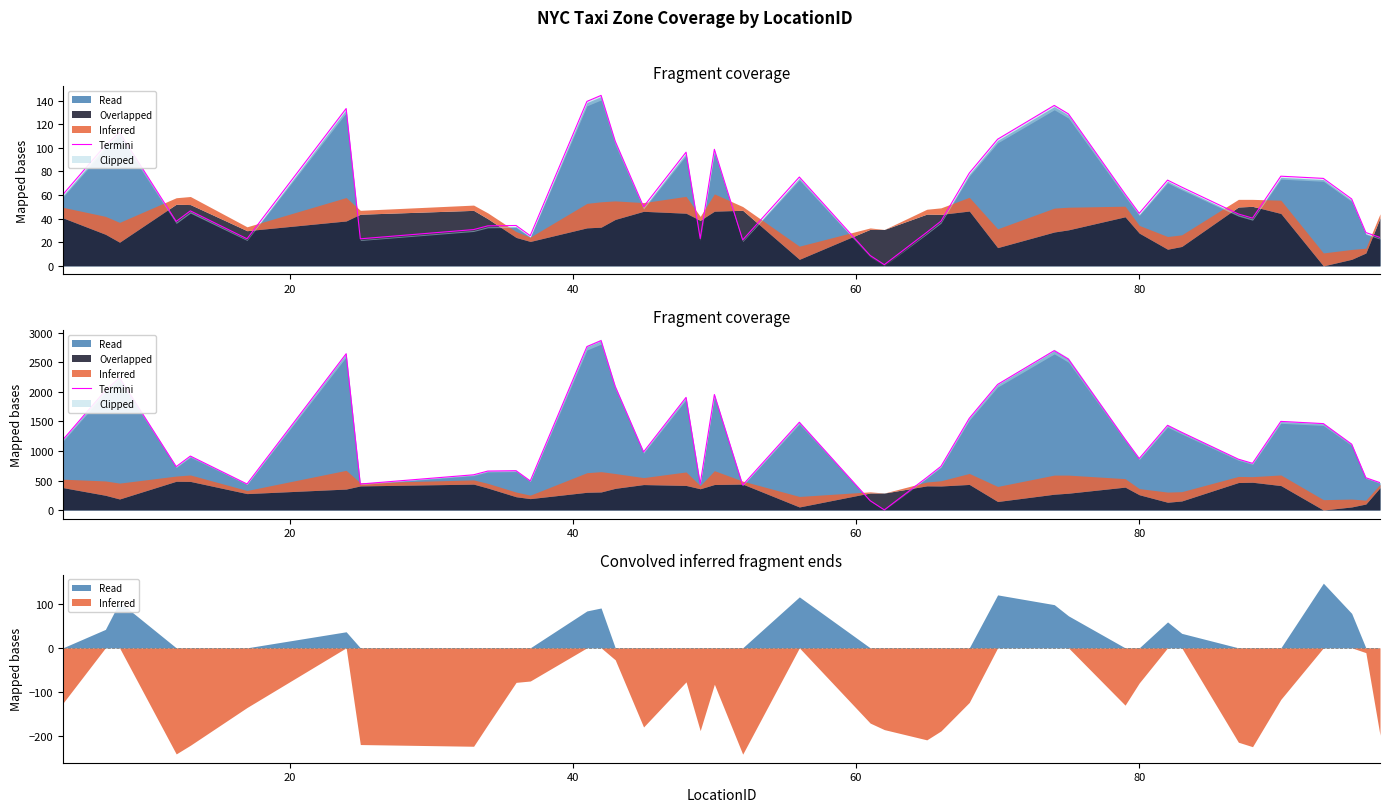

What is the average value?

1248.5